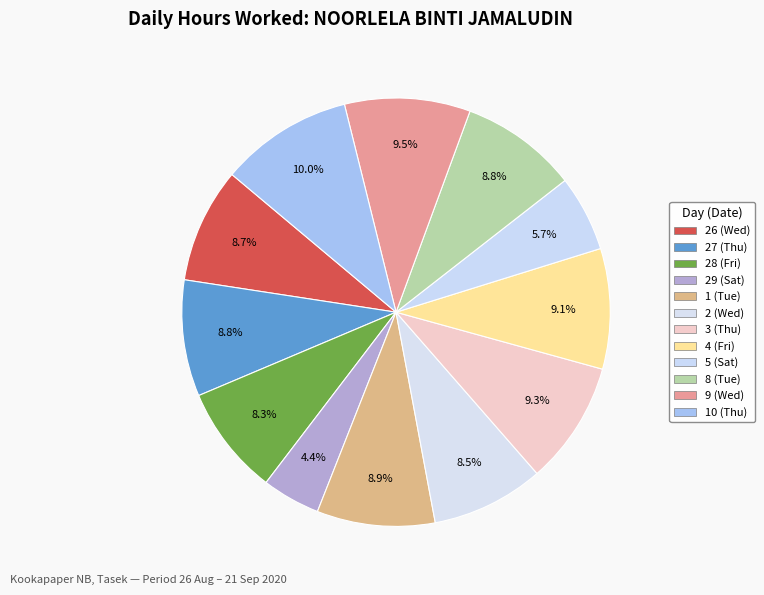

Count the number of slices in the pie.

12